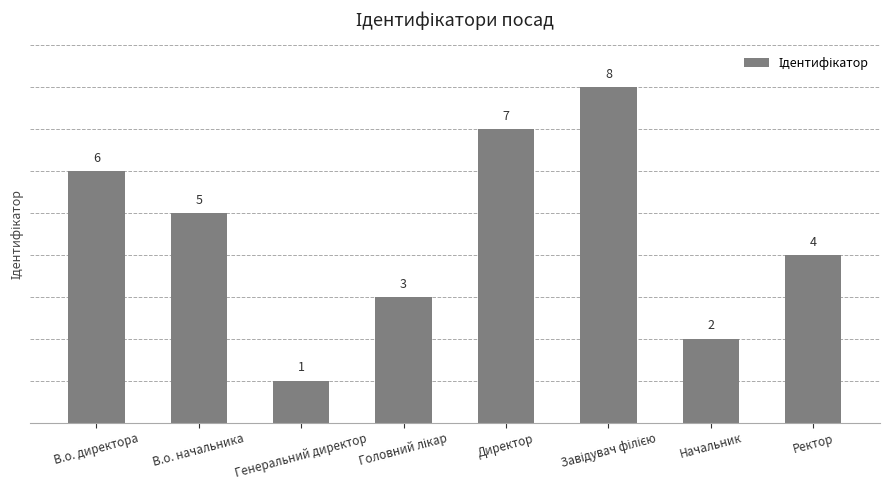

How many categories are shown in the chart?

8